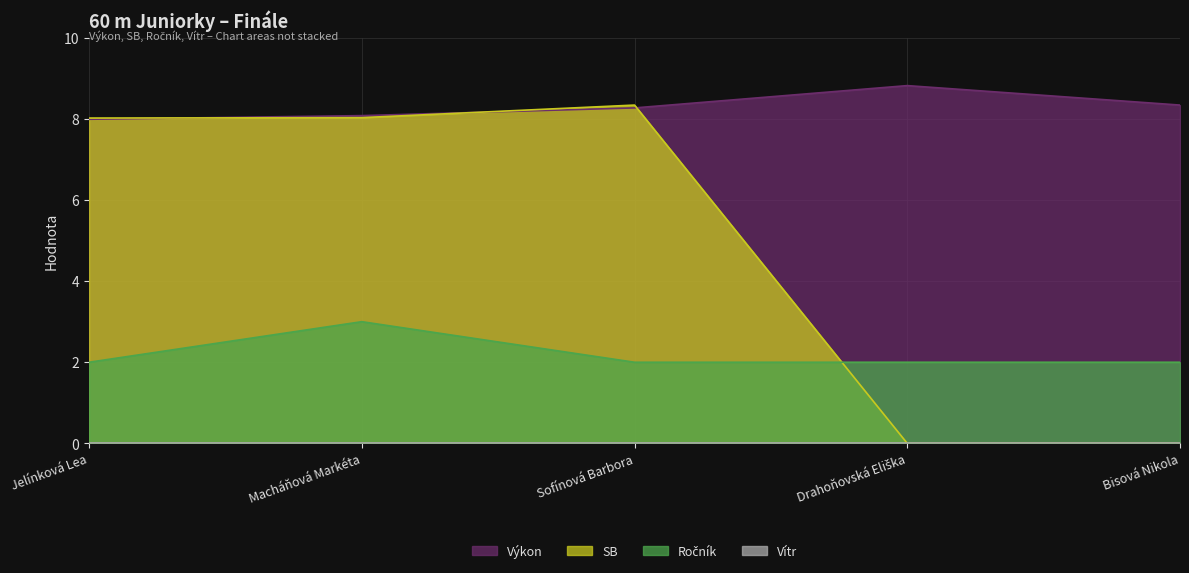

What is the greatest value displayed?

8.8